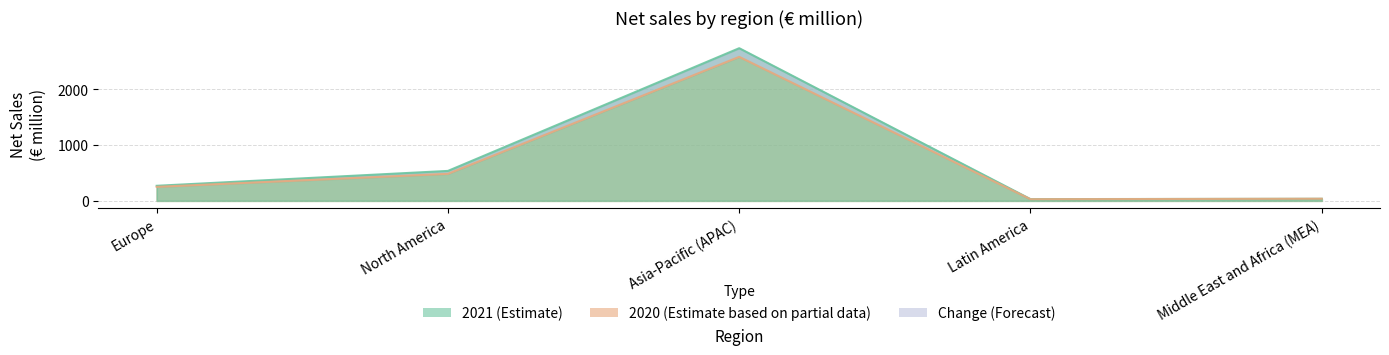

Reading left to right, extract all data points from this chart.

2021: Europe=269	North America=536	Asia-Pacific (APAC)=2737	Latin America=30	Middle East and Africa (MEA)=36
2020: Europe=250	North America=484	Asia-Pacific (APAC)=2582	Latin America=28	Middle East and Africa (MEA)=37